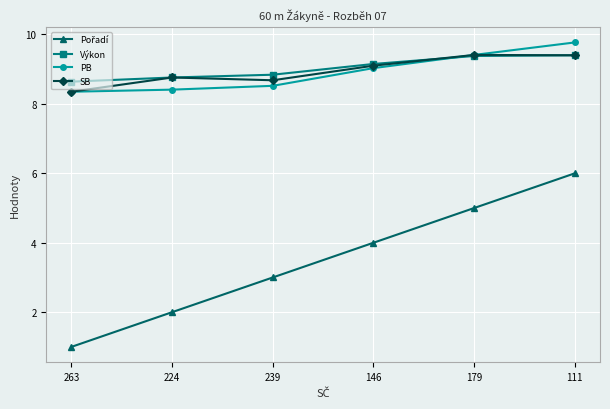

What is the spread (max minus min) of values at 111?

3.8